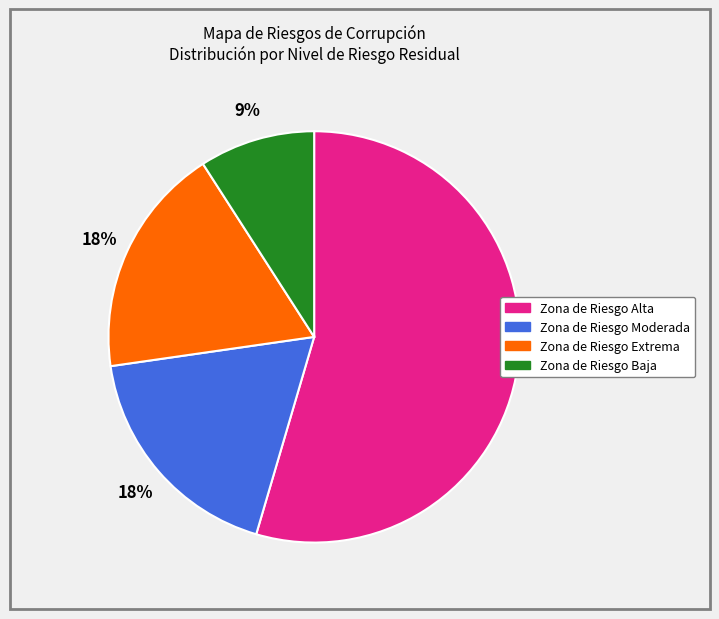

True or false: Zona de Riesgo Extrema accounts for 26% of the total.

False